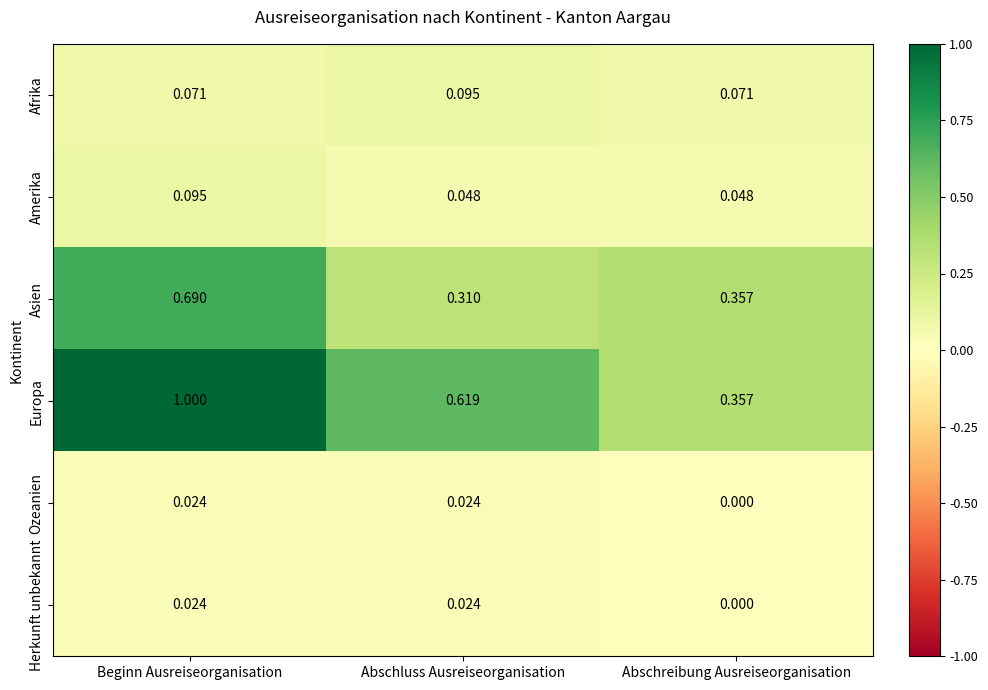

How many series are shown in this chart?

6